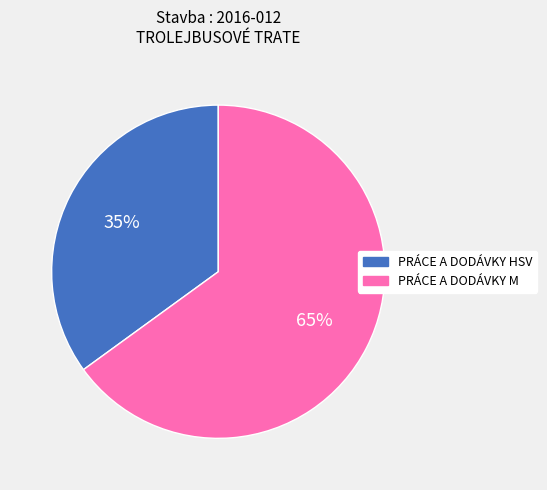

To the nearest percent, what percentage of the pie is PRÁCE A DODÁVKY M?

65%